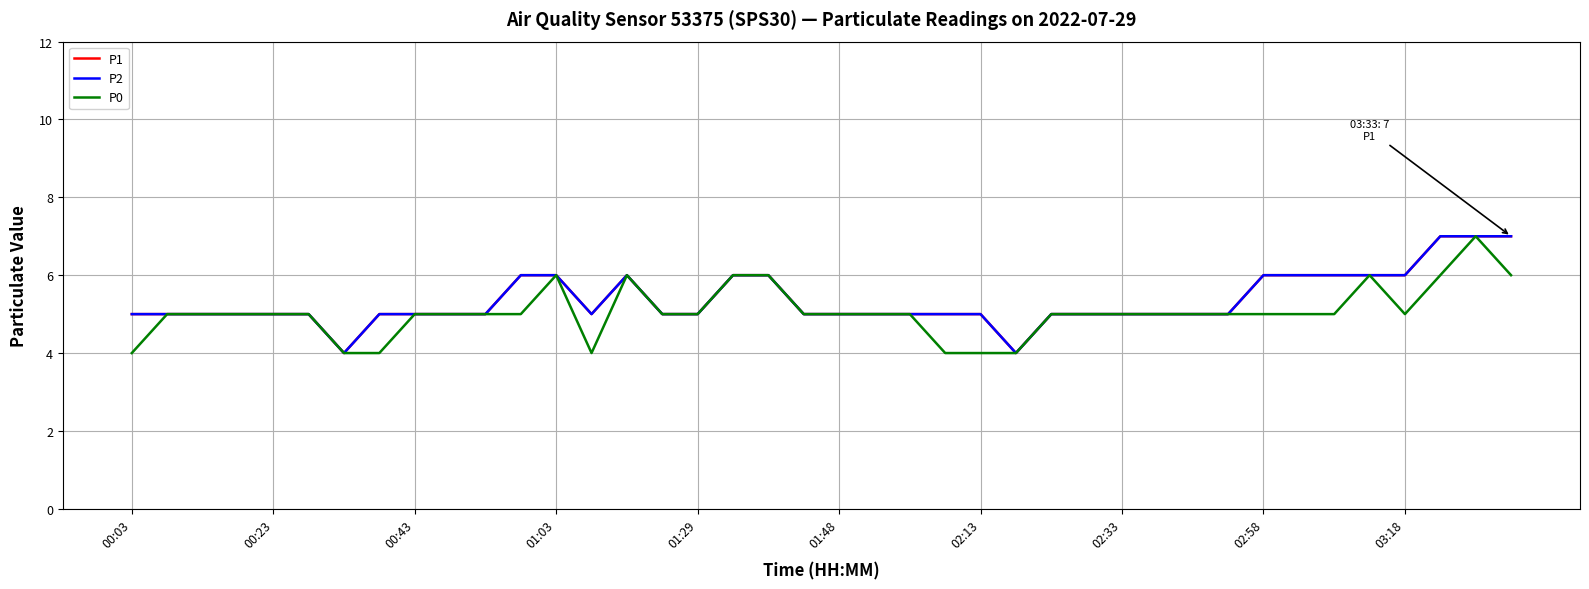

Does the chart have visible grid lines?

Yes